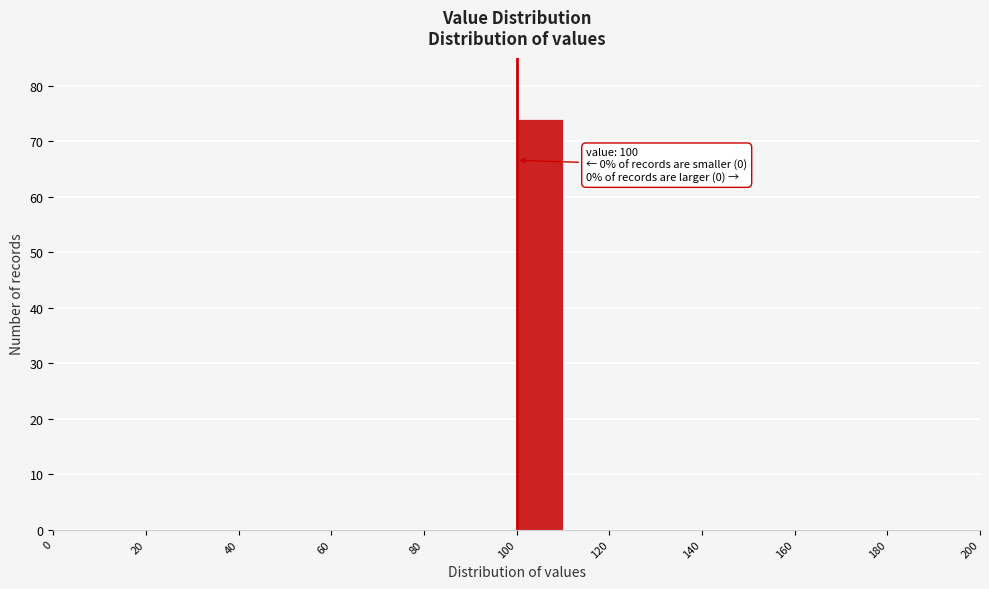

Over which range of the x-axis is the bar tallest?

100 to 110